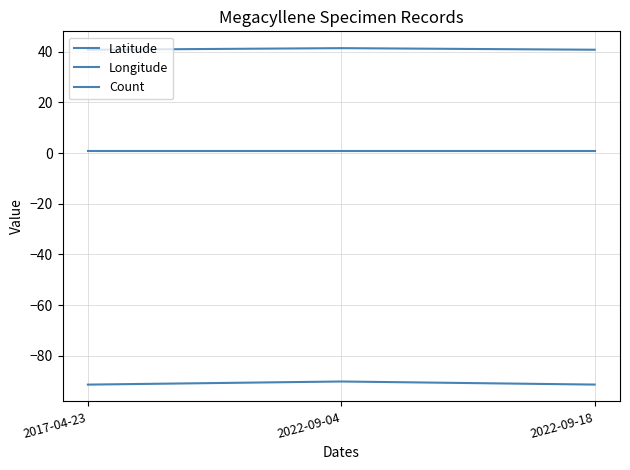

Rank the series at 2017-04-23 from lowest to highest value.

Longitude, Count, Latitude